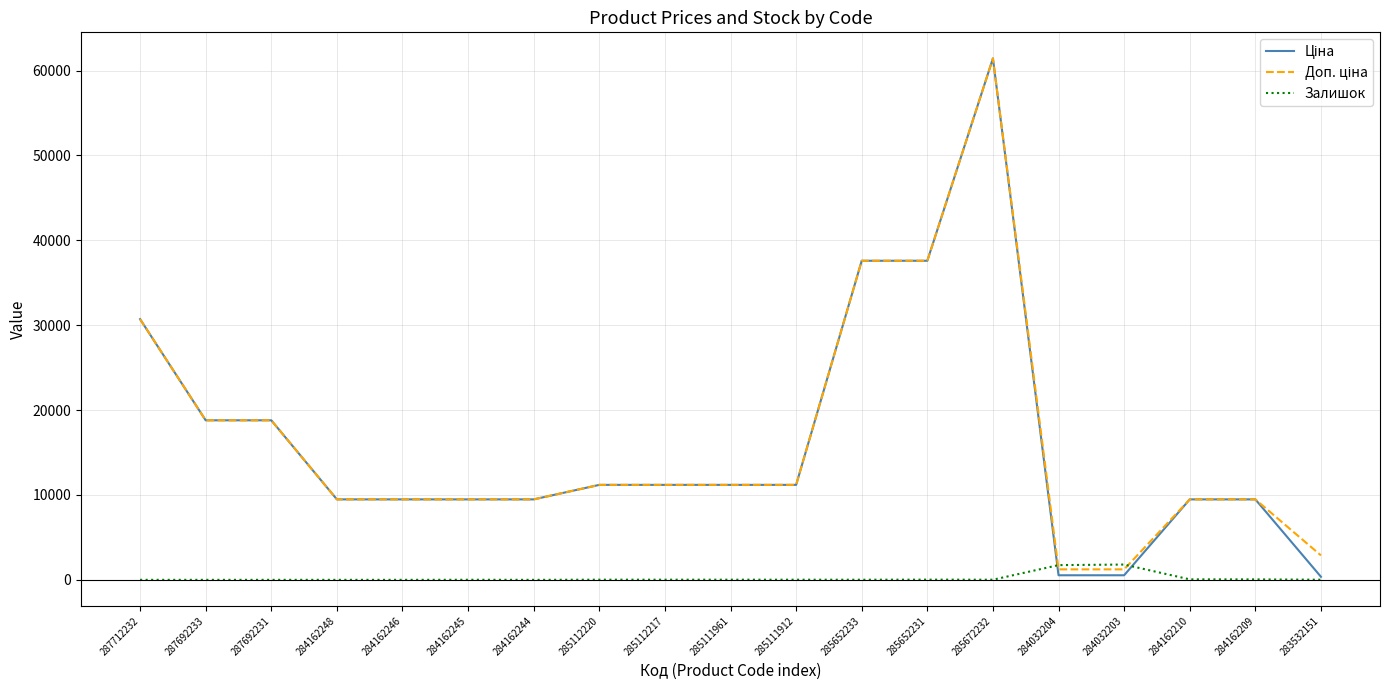

What position from the left is 285111912?

11